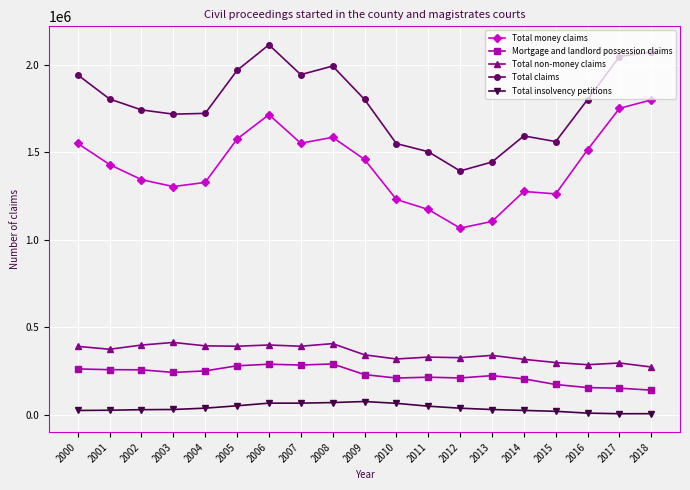

Between 2005 and 2013, which series saw the biggest shift?

Total claims